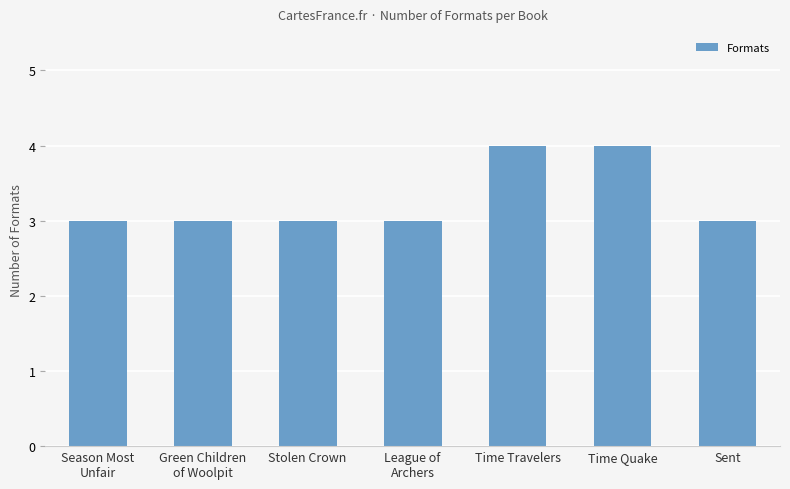

What is the sum of all values?

23